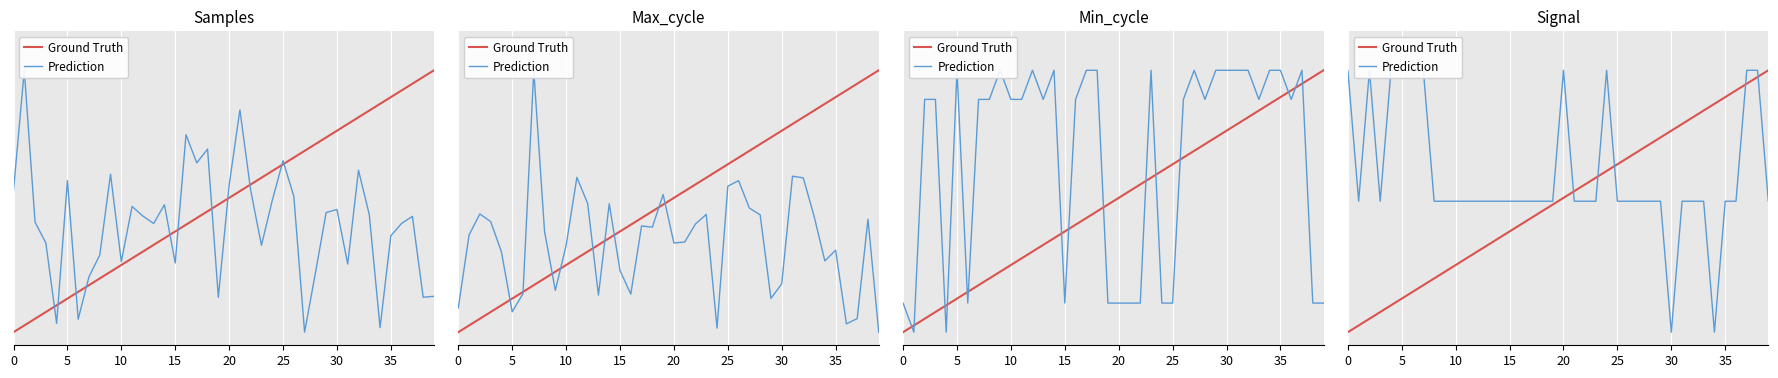

Is the value of Ground Truth at 28 greater than the value of Prediction at 9?

Yes